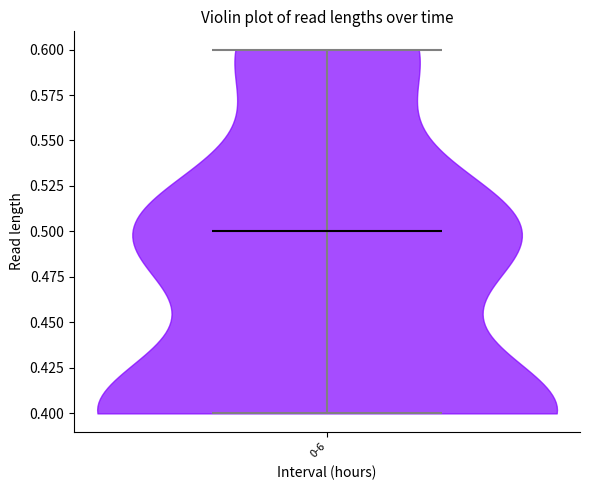

Read this violin plot against the y-axis: where its median line is, and the lowest and highest points the violin reaches. The values are not printed on the chart, so give them approximately, as read against the axis.

median line 0.5, lowest point 0.4, highest point 0.6